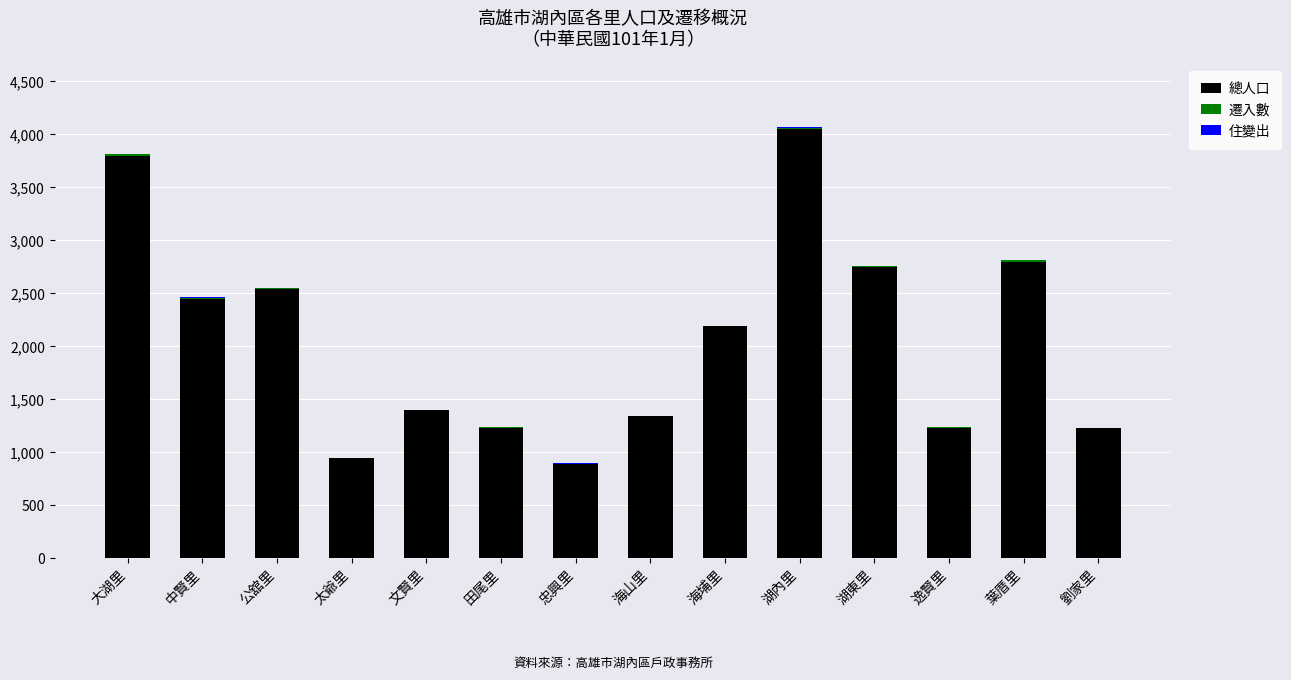

The value of 總人口 at 大湖里 is 5093. True or false?

False